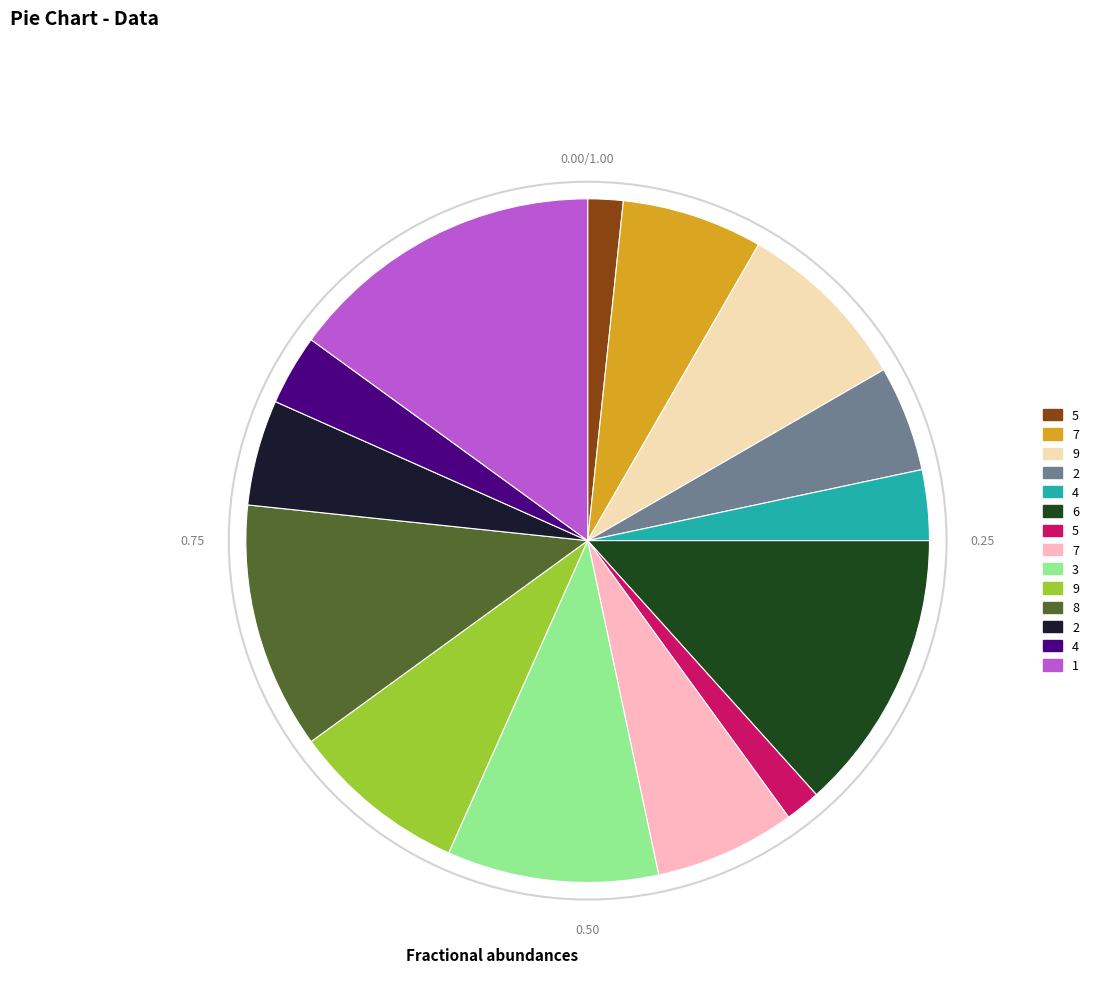

Does any single category account for the majority?

No